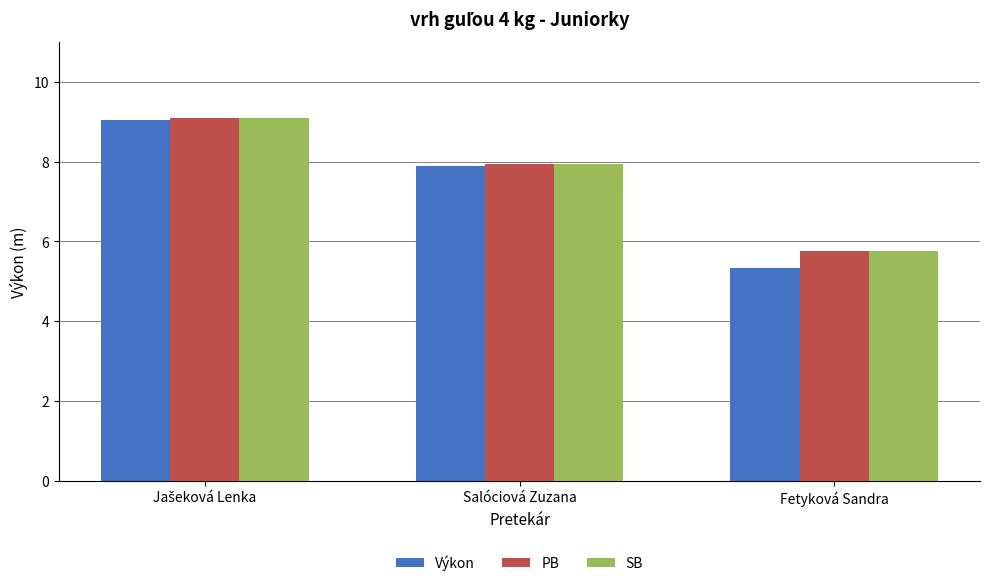

True or false: SB has a value of 10.0 at Fetyková Sandra.

False